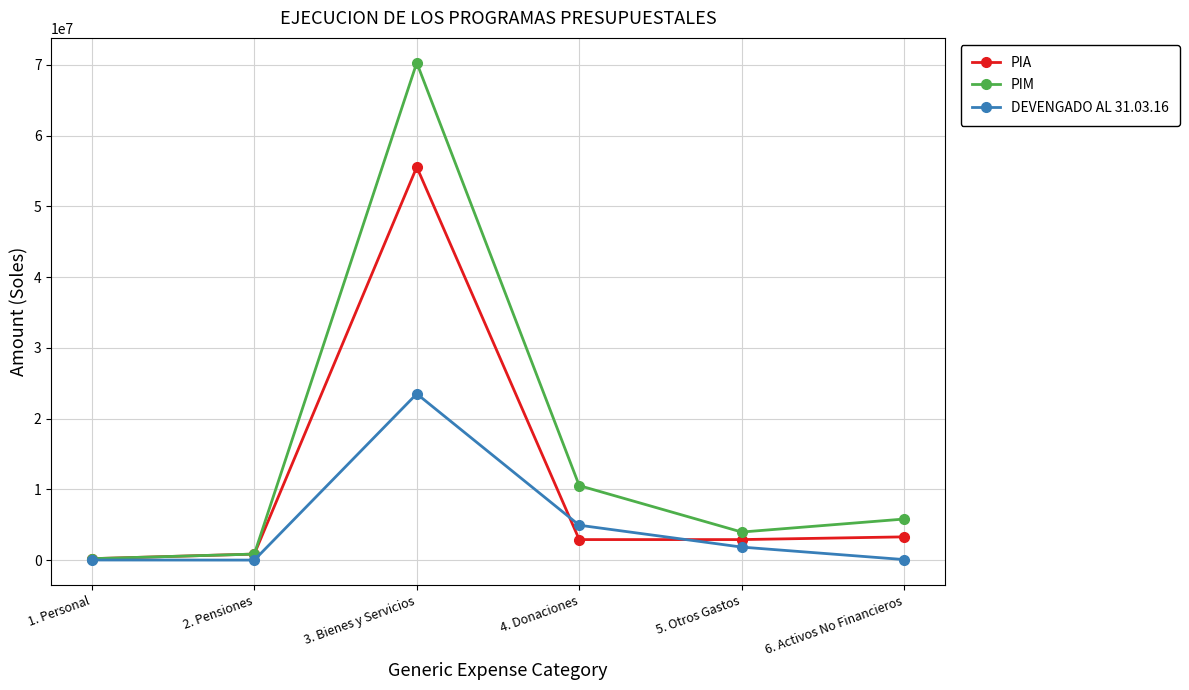

What position from the left is 4. Donaciones?

4